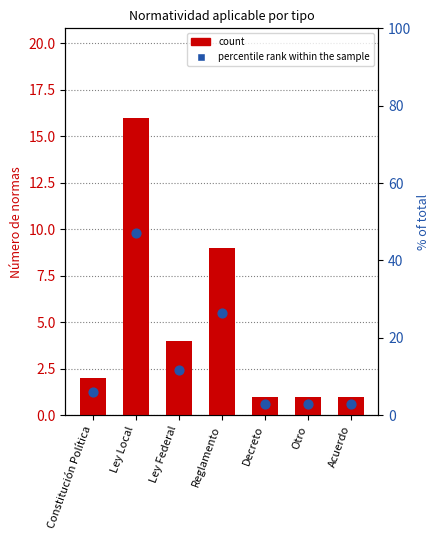

At how many categories does at least one series exceed 20?

2